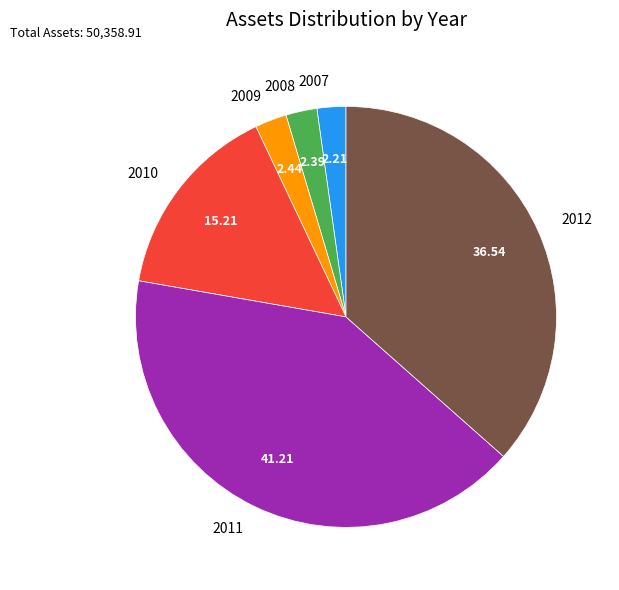

How many segments does this pie chart have?

6